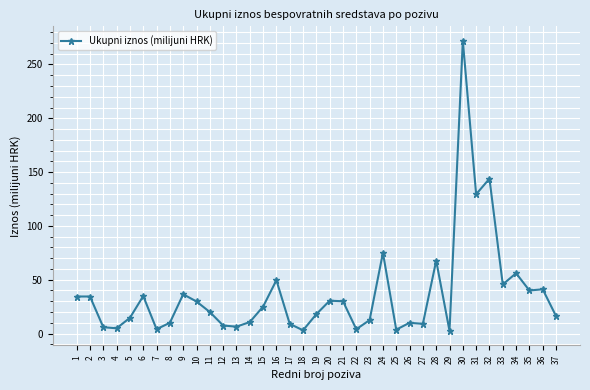

True or false: the data has more than 1 interior local peaks.

True